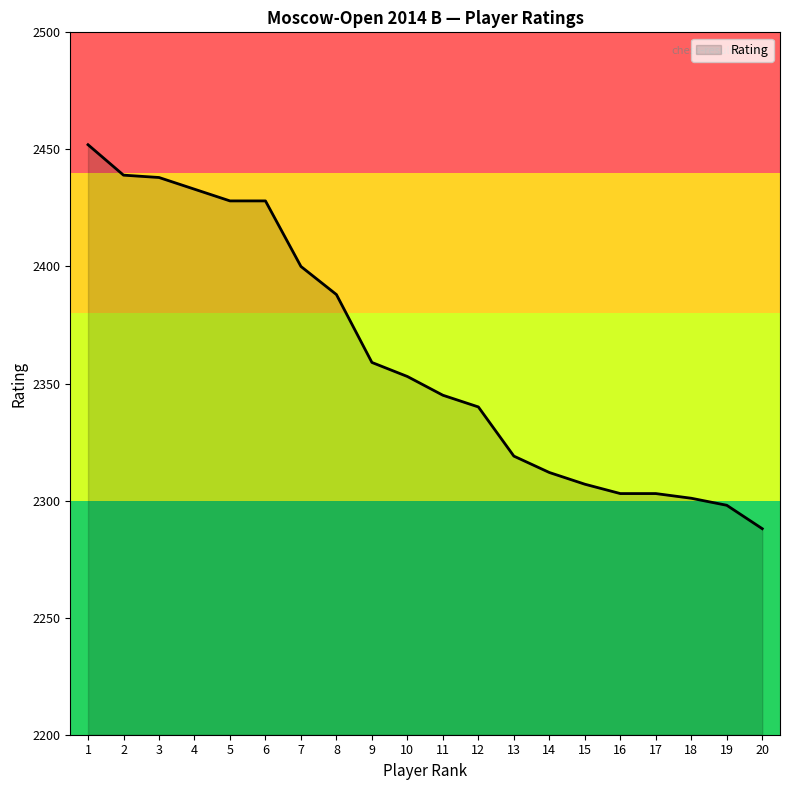

What is the change in value from 15 to 19?

-9